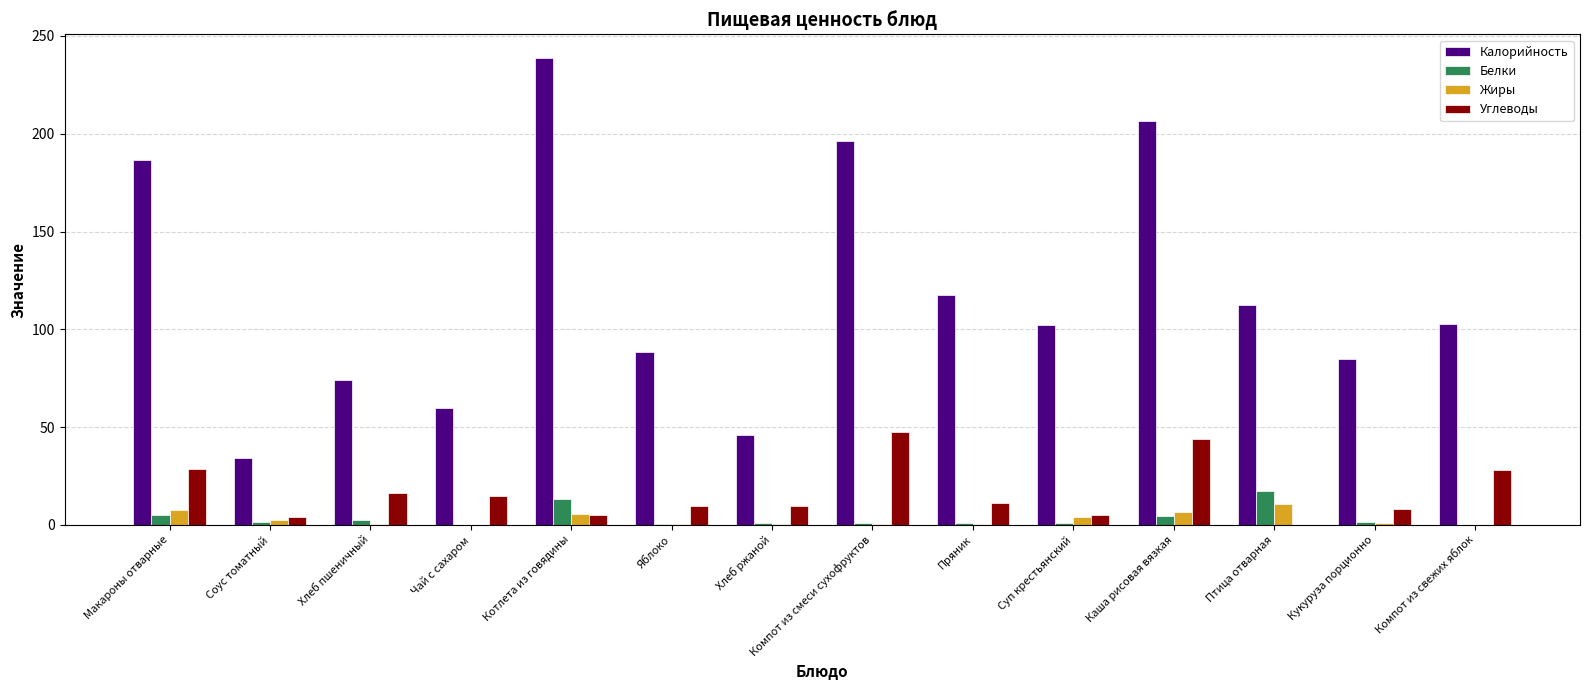

What is the sum of all Углеводы values?

232.0